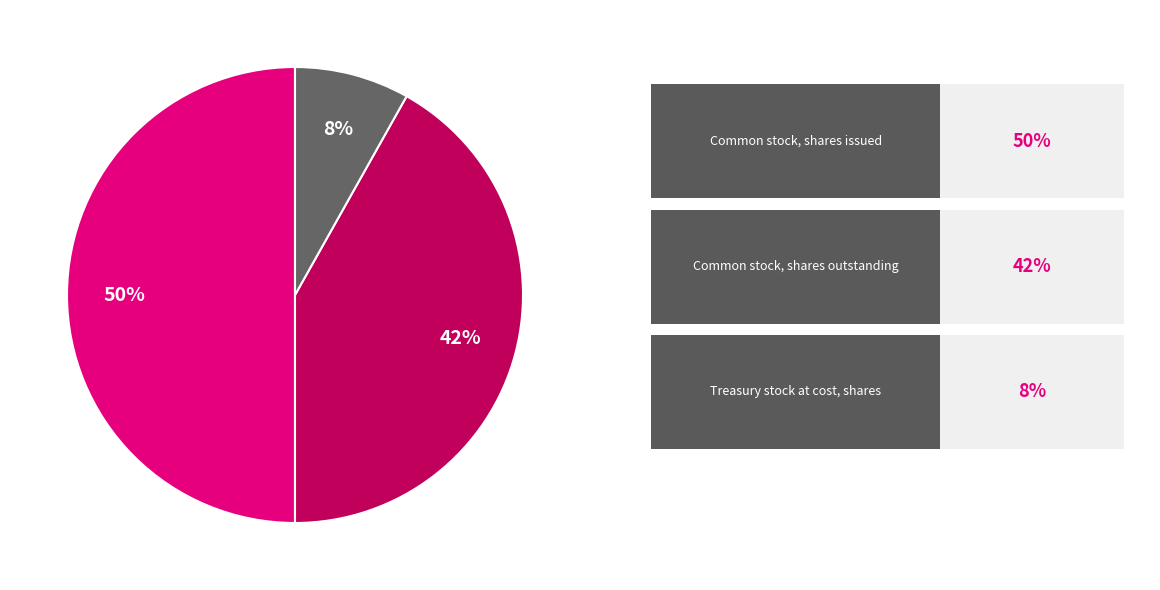

To the nearest percent, what is the average slice percentage?

33%